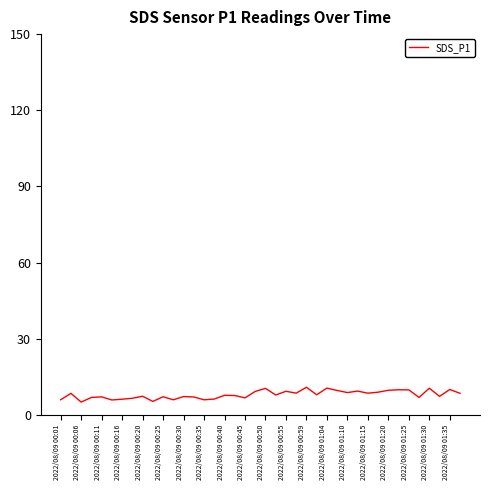

Is it true that the value at 2022/08/09 01:15 is 8.6?

True